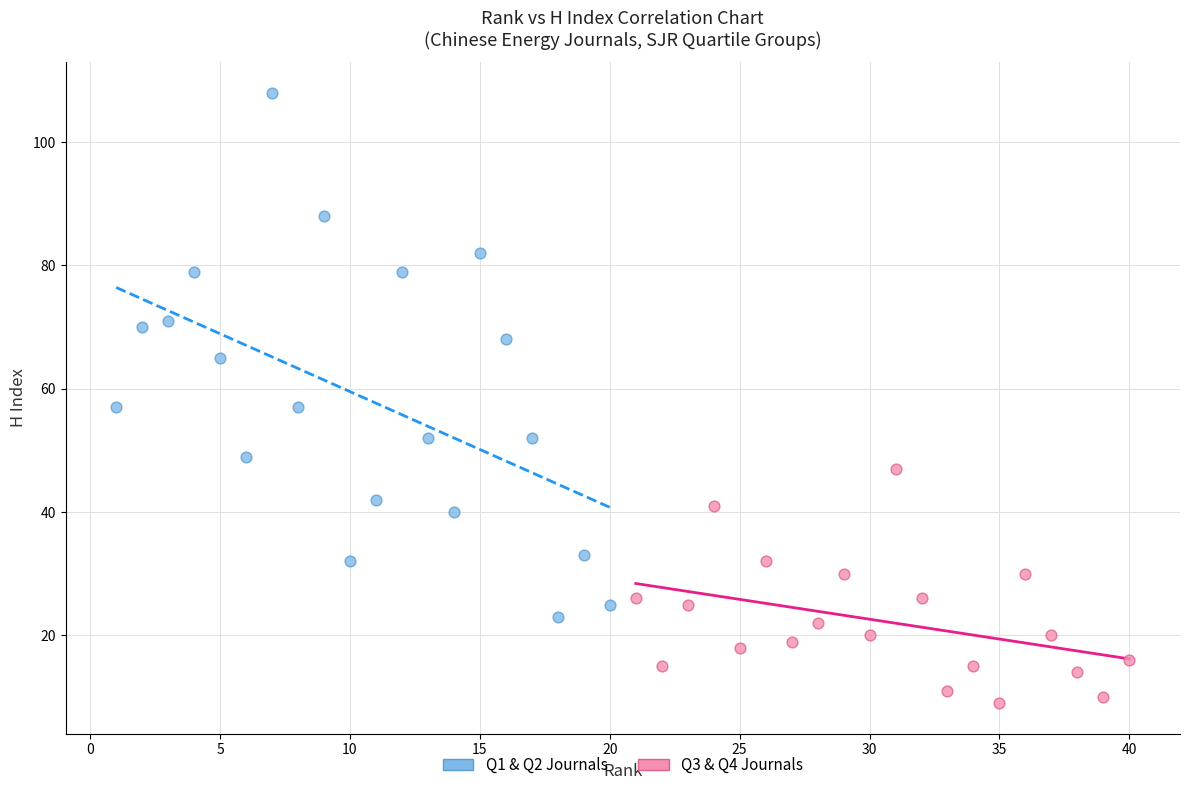

Which series reaches the minimum Y coordinate?

Q3 & Q4 Journals